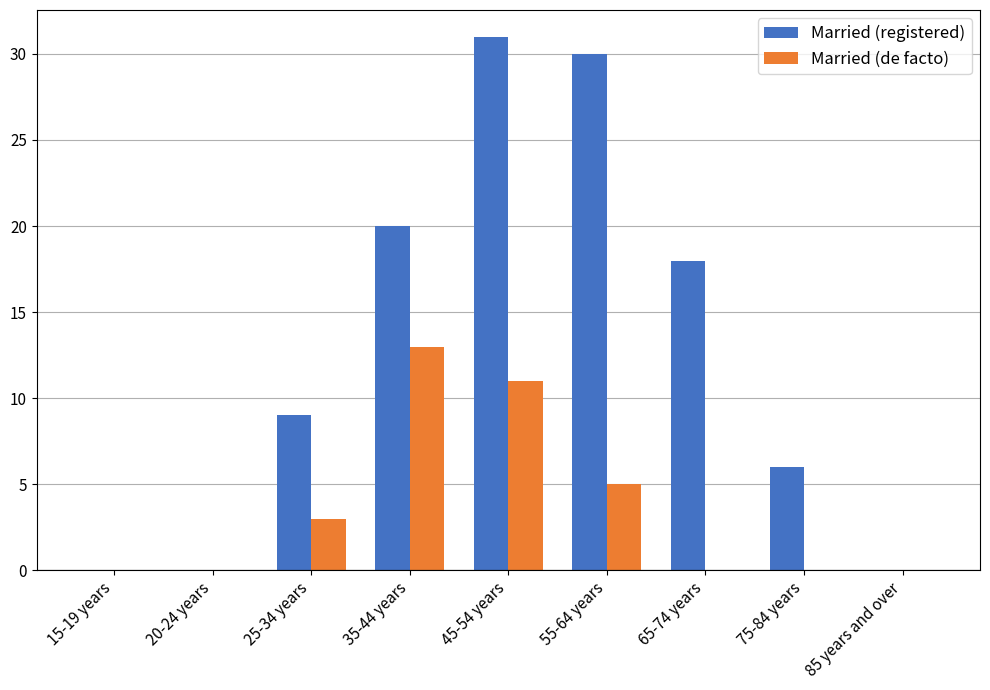

At which category is the sum across all series the highest?

45-54 years